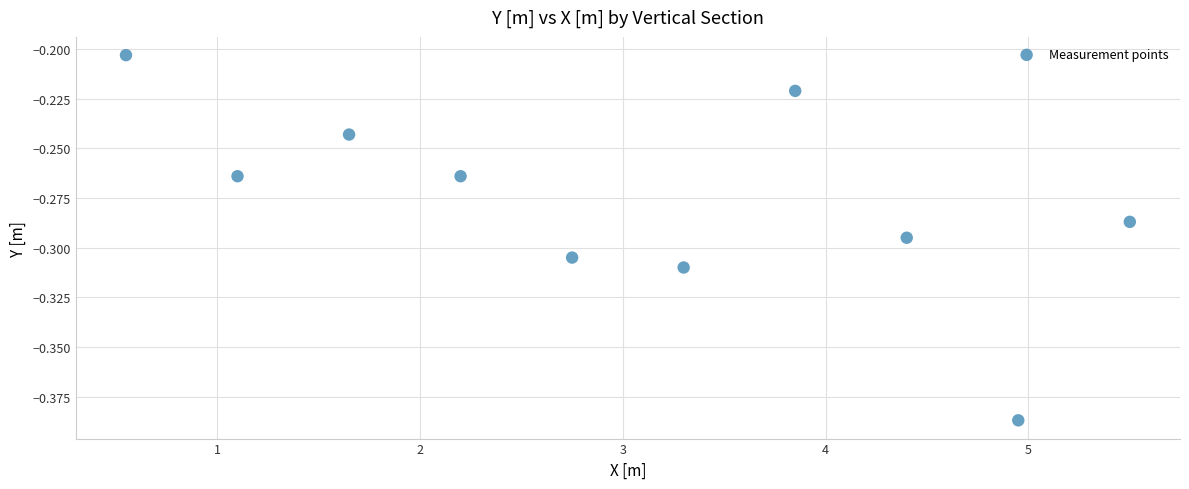

What is the average X value?

3.0